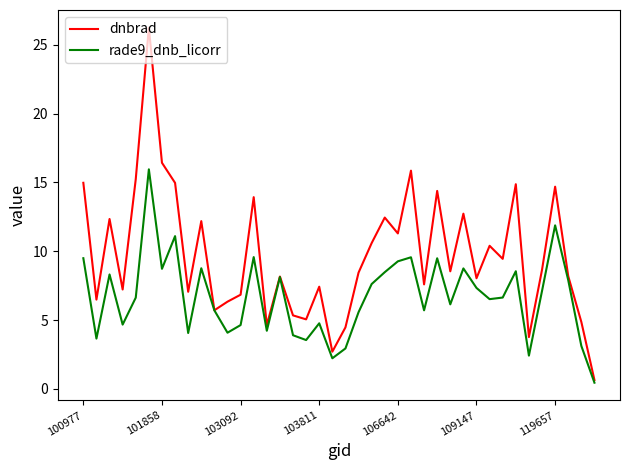

Rank the series by their average value, from lowest to highest.

rade9_dnb_licorr, dnbrad